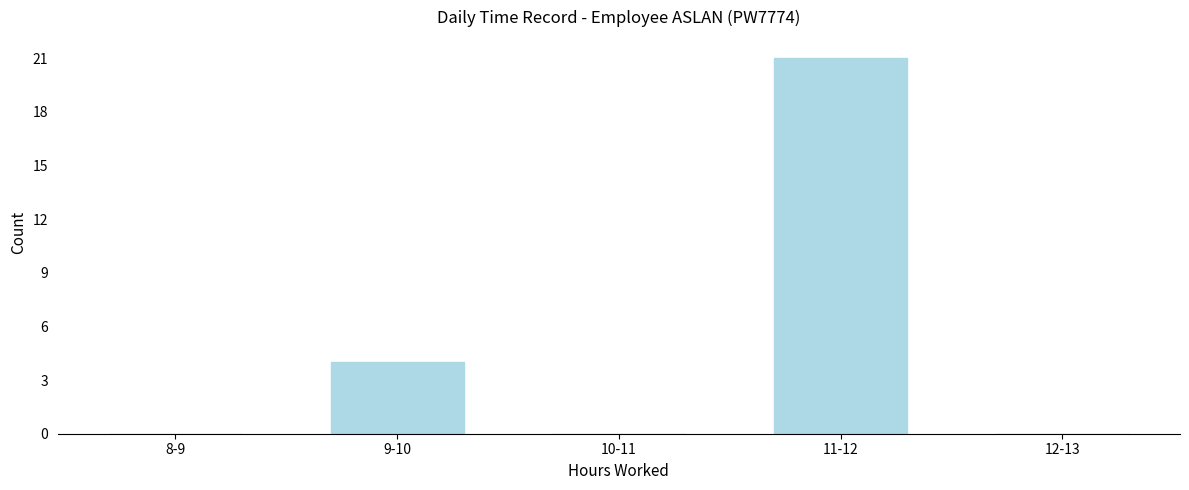

Reading right to left, what are all the values shown in this chart?

12-13=0	11-12=21	10-11=0	9-10=4	8-9=0